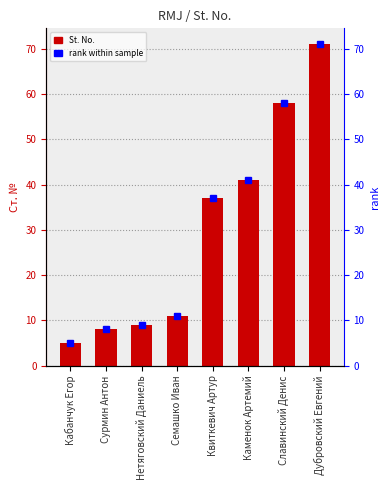

Is it true that the value at Славинский Денис is 58?

True